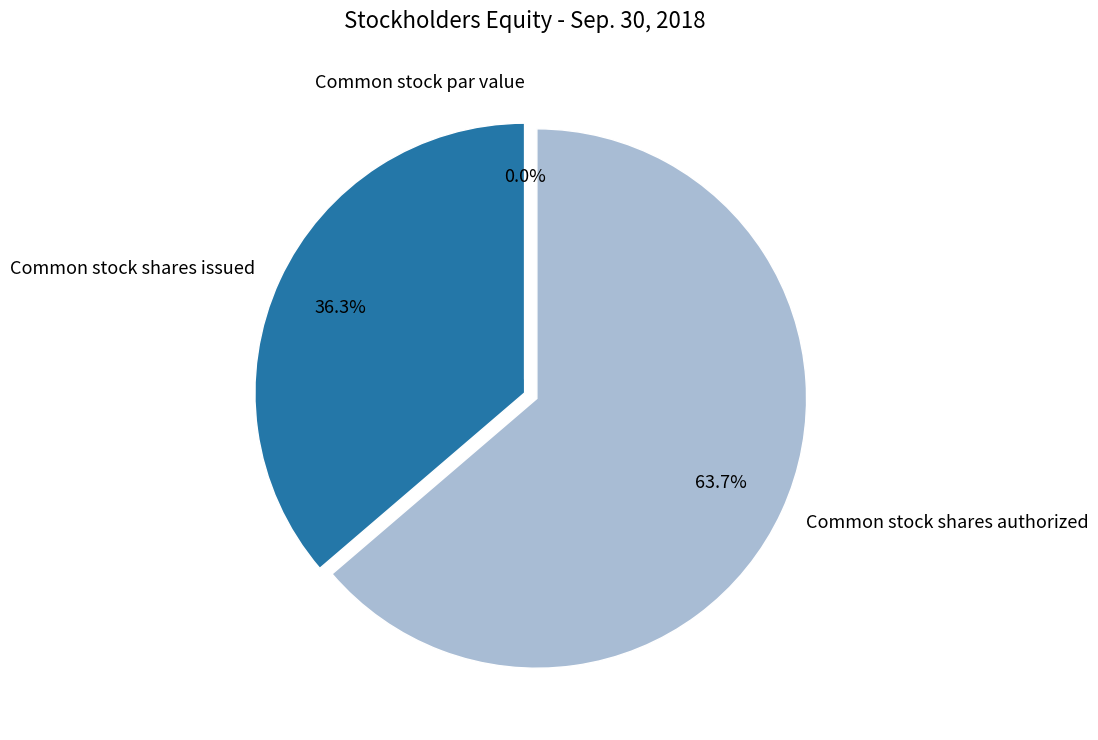

What is the change in value from Common stock shares issued to Common stock par value?

-14229736.0